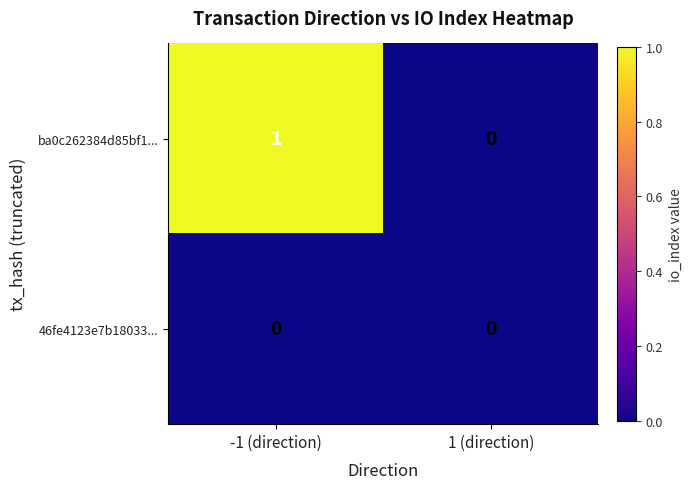

Reading left to right, extract all data points from this chart.

ba0c262384d85bf1...: -1 (direction)=1	1 (direction)=0
46fe4123e7b18033...: -1 (direction)=0	1 (direction)=0